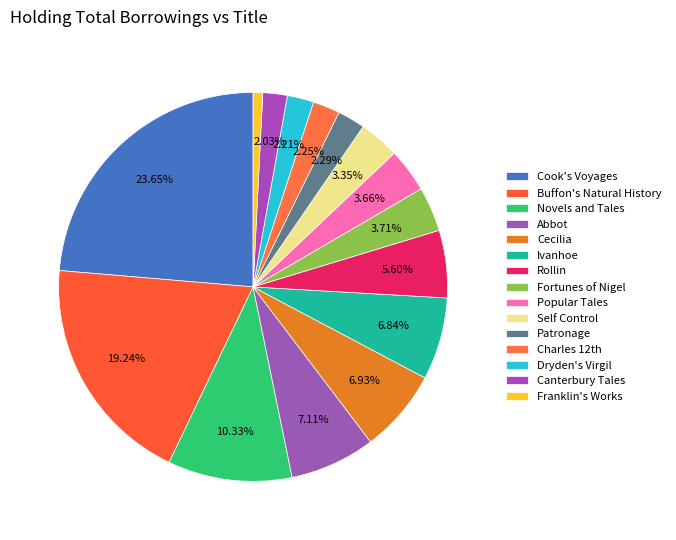

Do Rollin and Cecilia together represent more than half of the pie?

No